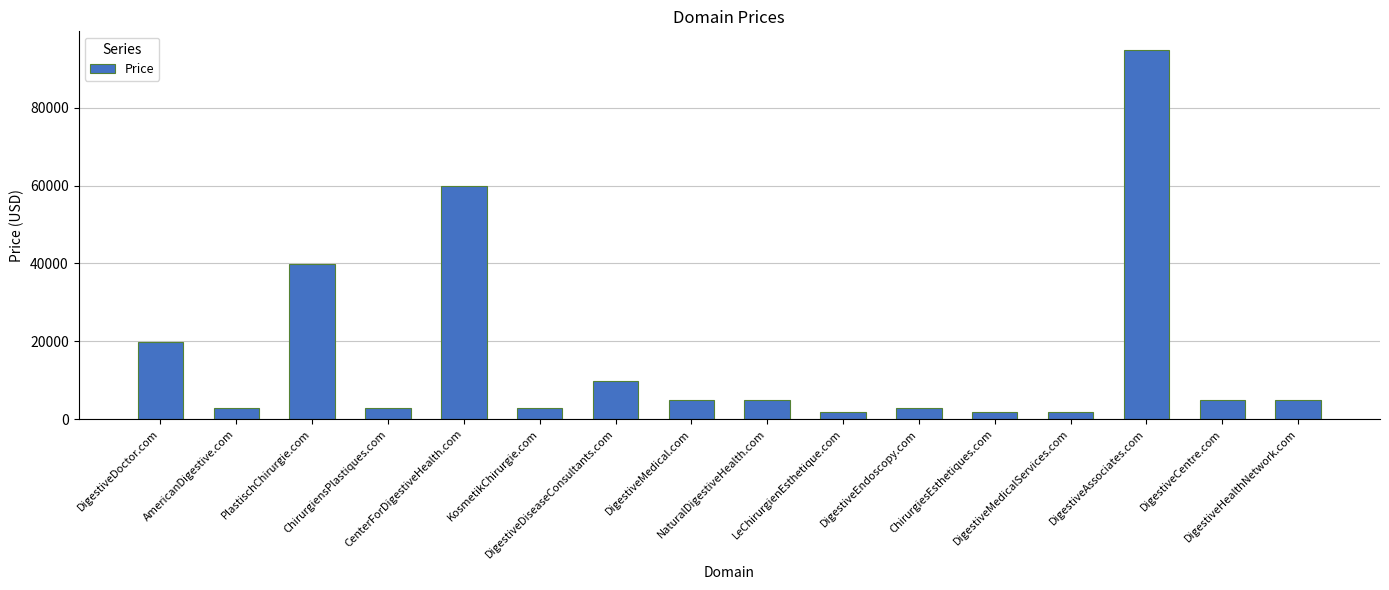

What is the change in value from DigestiveDiseaseConsultants.com to DigestiveCentre.com?

-5000